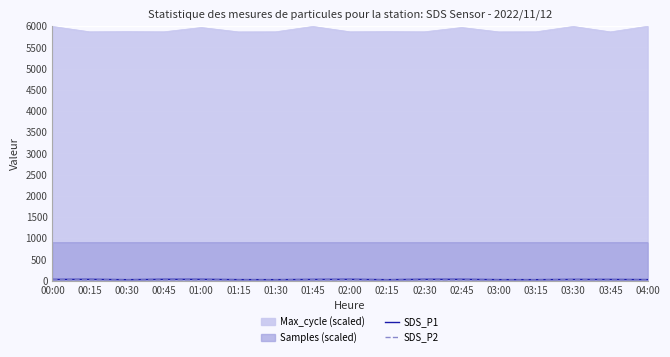

How many categories are shown in the chart?

17